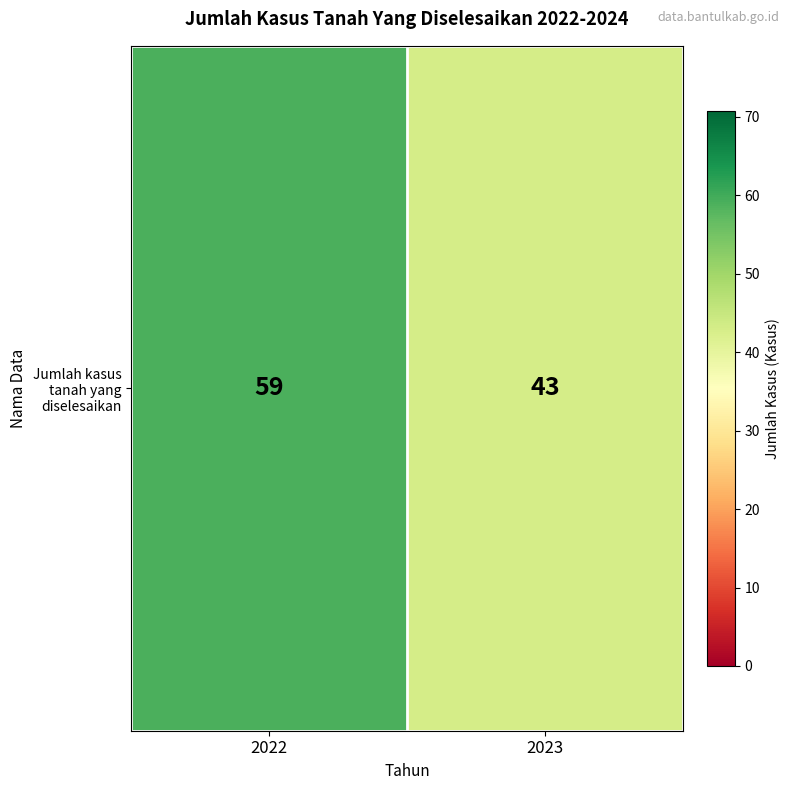

What is the approximate value at 2023, to the nearest 5?

45